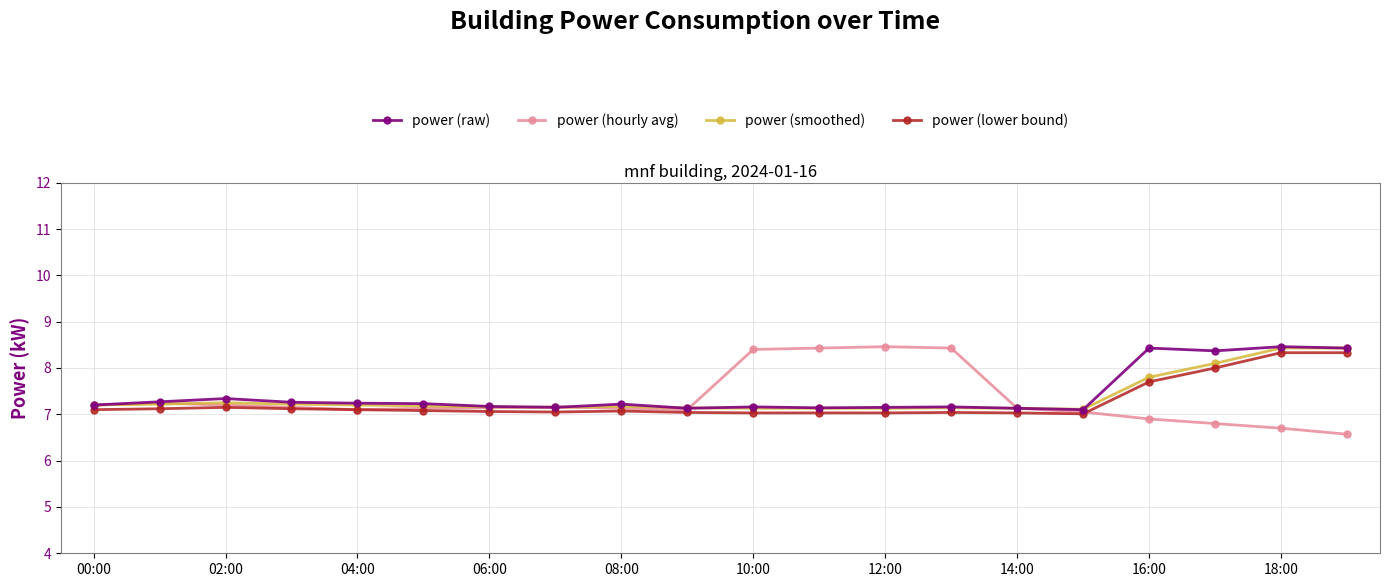

What is the maximum value shown in the chart?

8.5